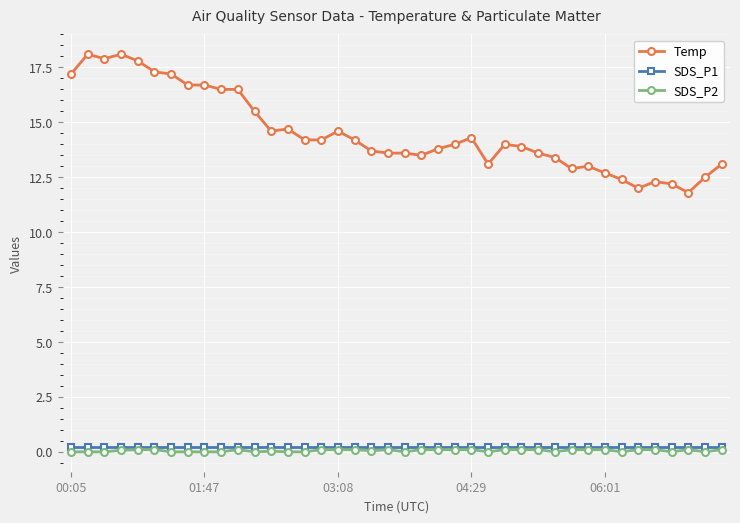

Which series has the largest total across all categories?

Temp